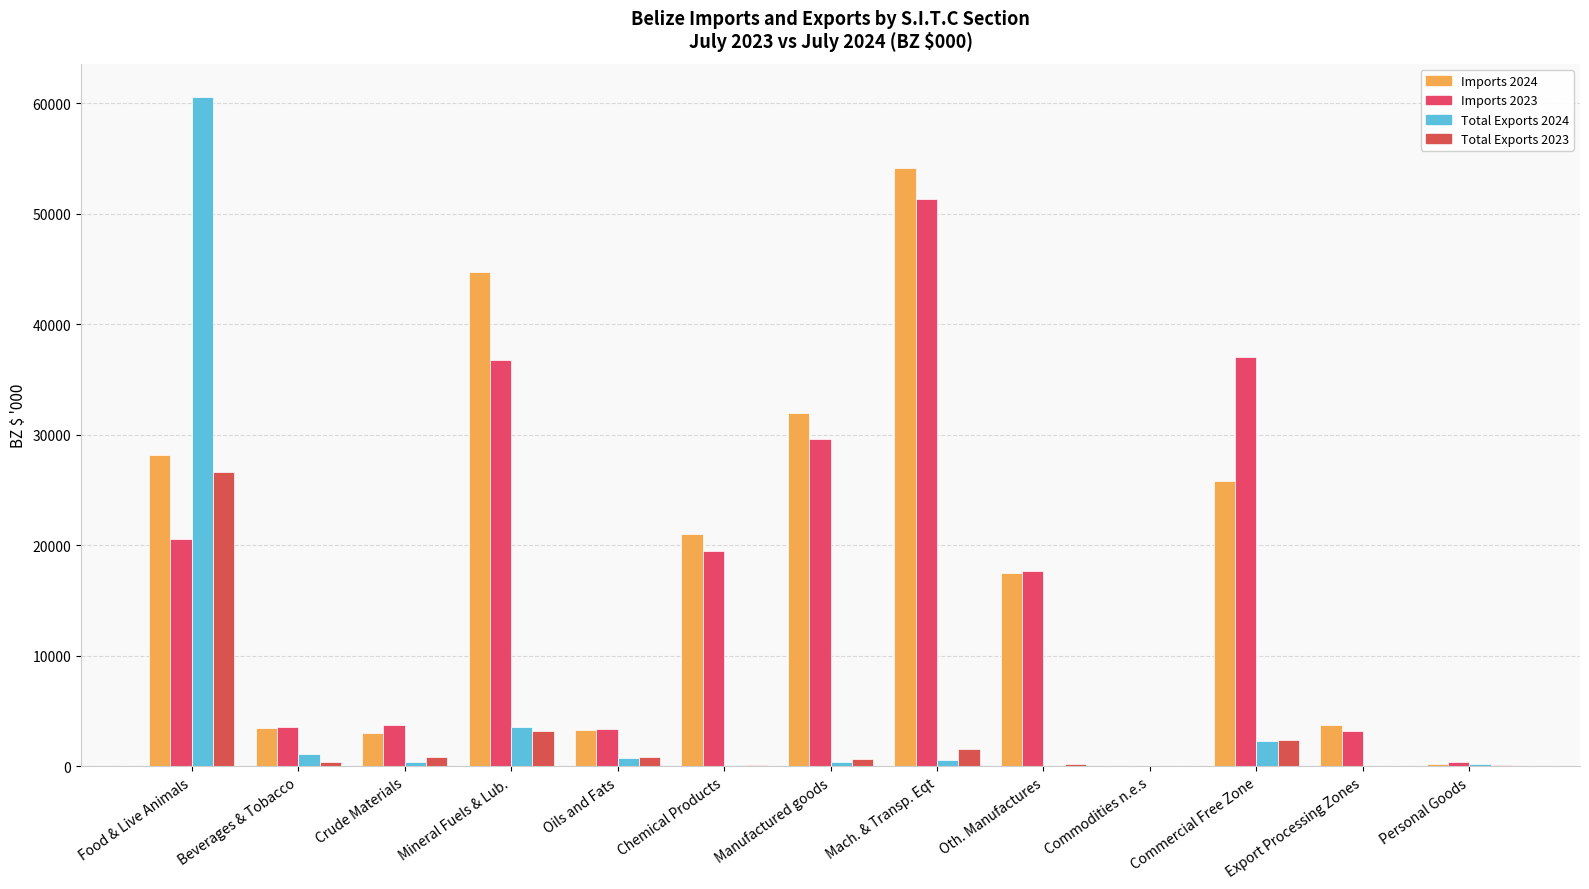

How many series are shown in this chart?

4